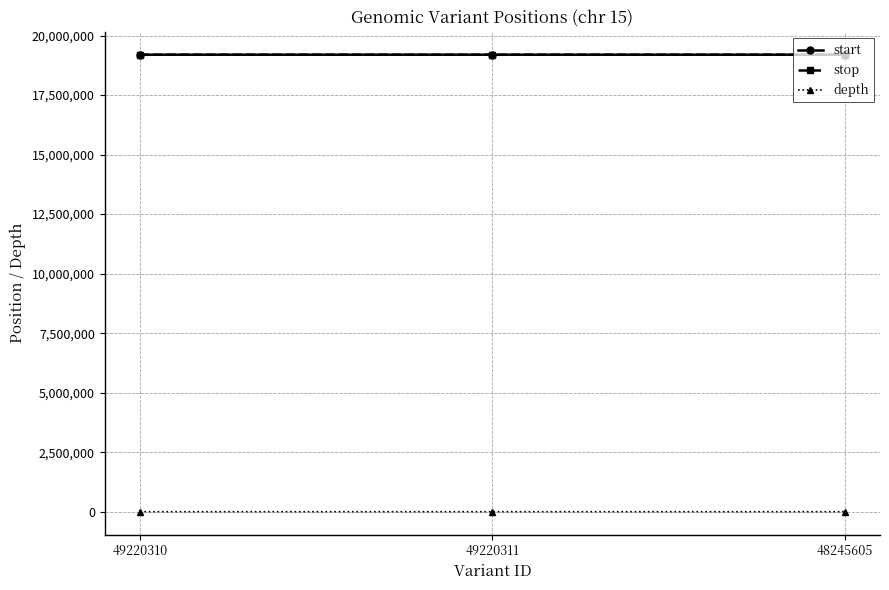

What is the sum of the depth values at 49220310 and 48245605?

29